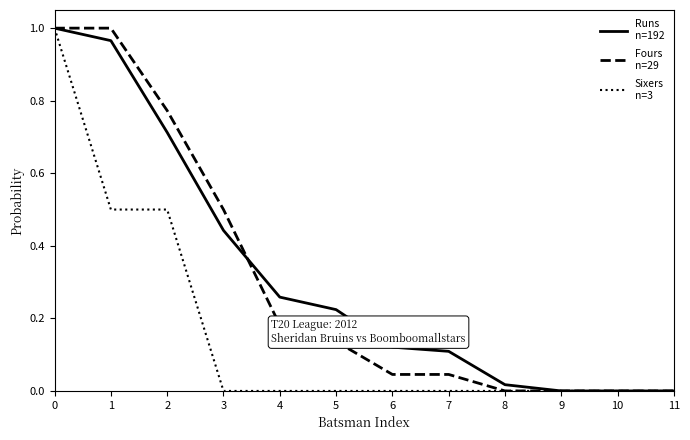

What is the spread (max minus min) of values at 3?

0.5